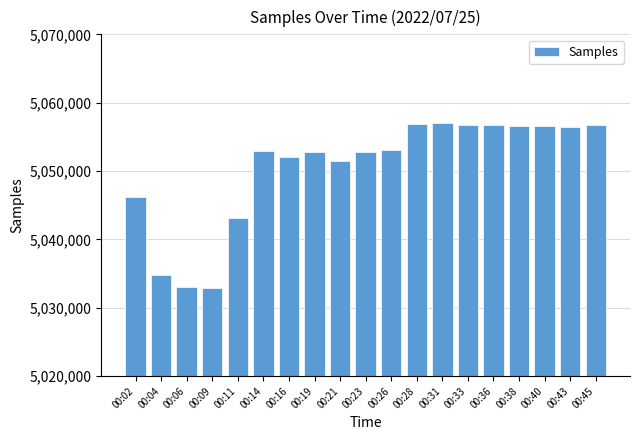

At which label is the value closest to 5044942?

00:02